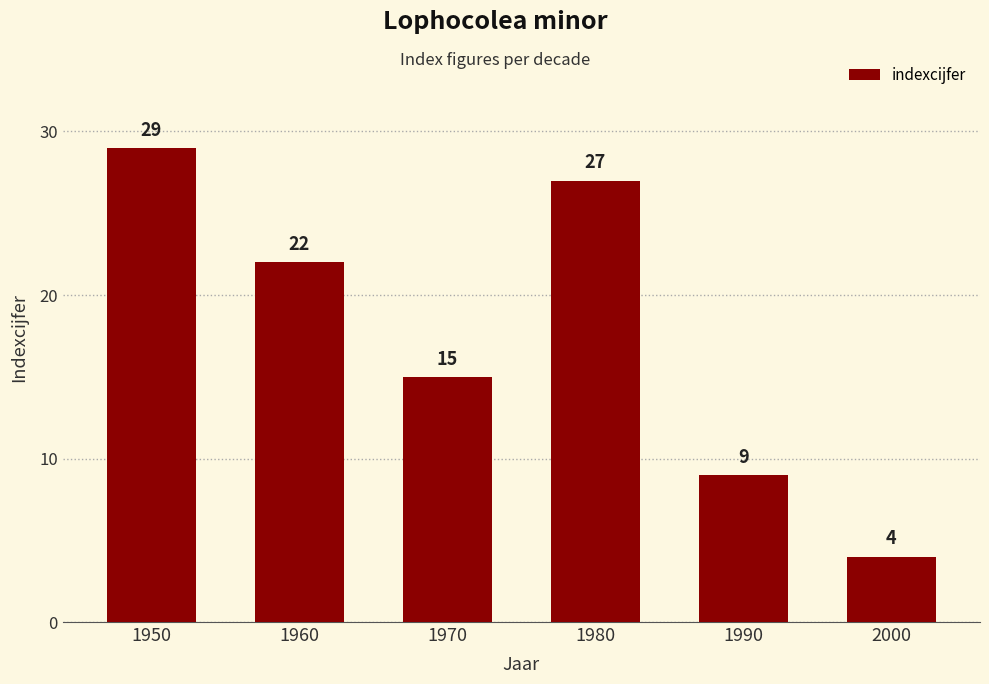

Which has a higher value, 1960 or 1990?

1960